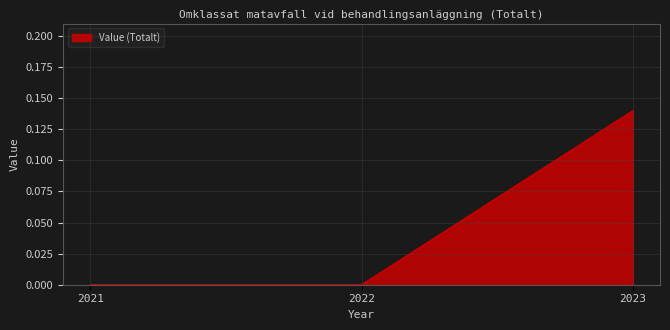

Which category has the highest value across all series?

2023